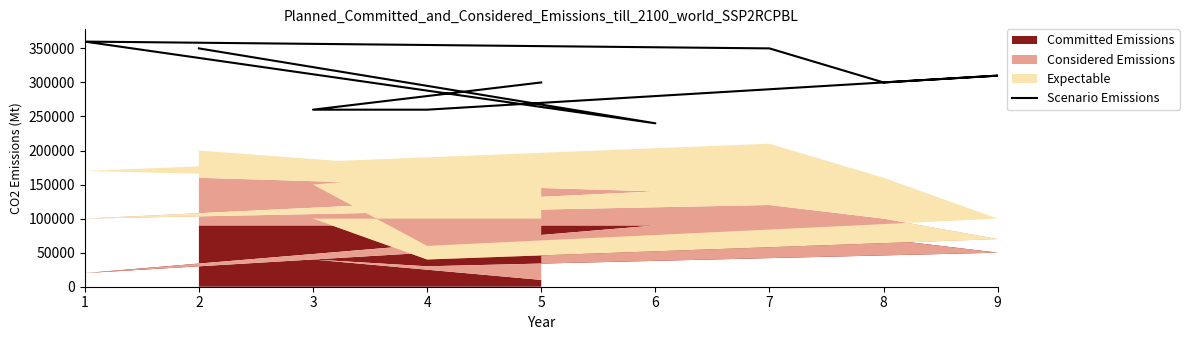

What is the greatest value displayed?

360000